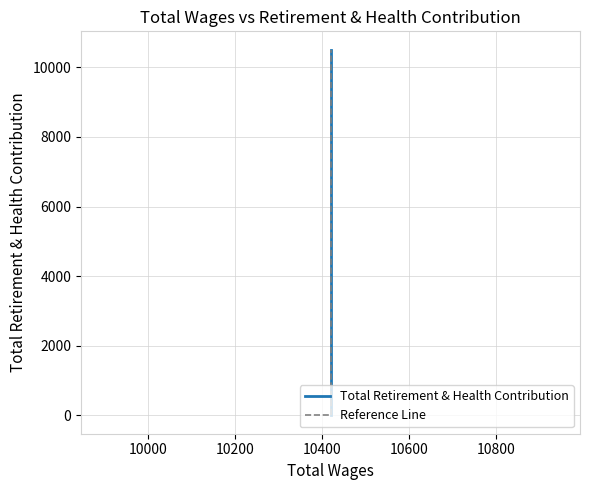

Does the chart display data point markers on the line(s)?

No